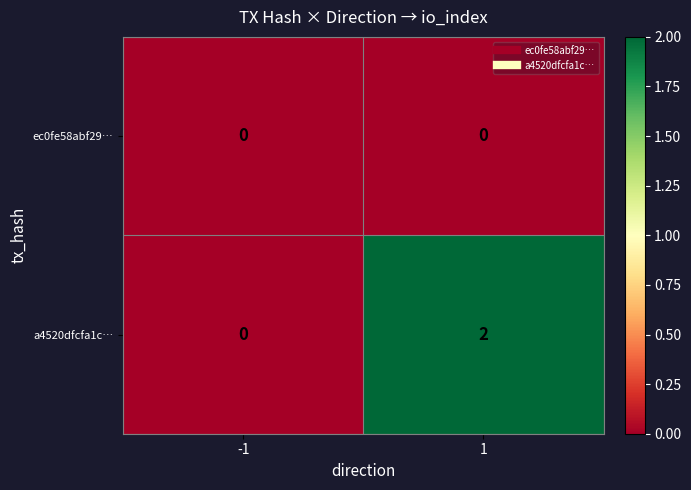

Reading right to left, transcribe all the data shown in this chart.

ec0fe58abf29…: 1=0	-1=0
a4520dfcfa1c…: 1=2	-1=0